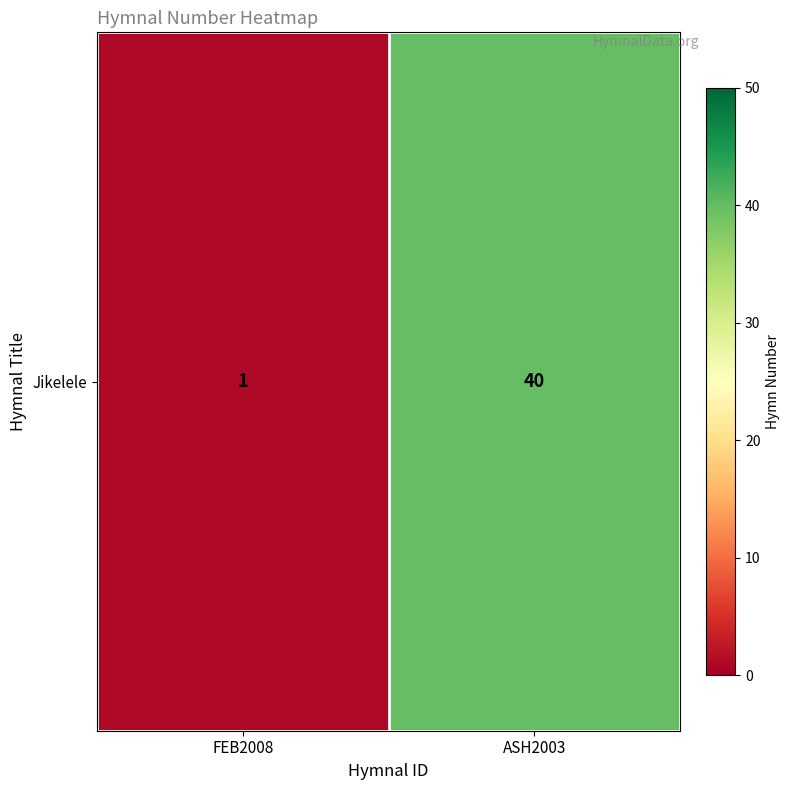

Which has a higher value, FEB2008 or ASH2003?

ASH2003